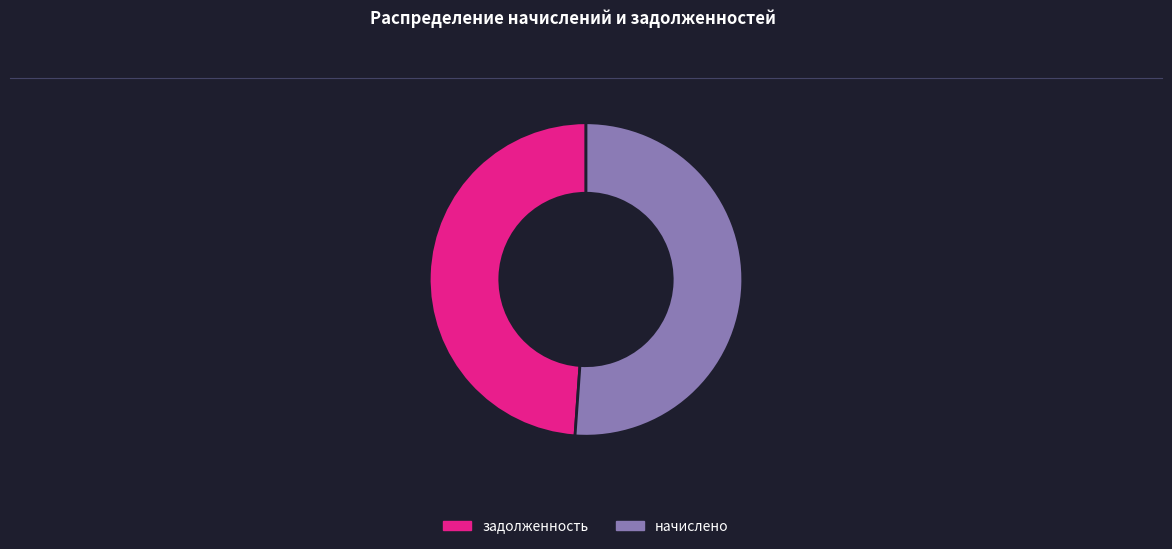

Which category has the biggest portion of the pie?

начислено